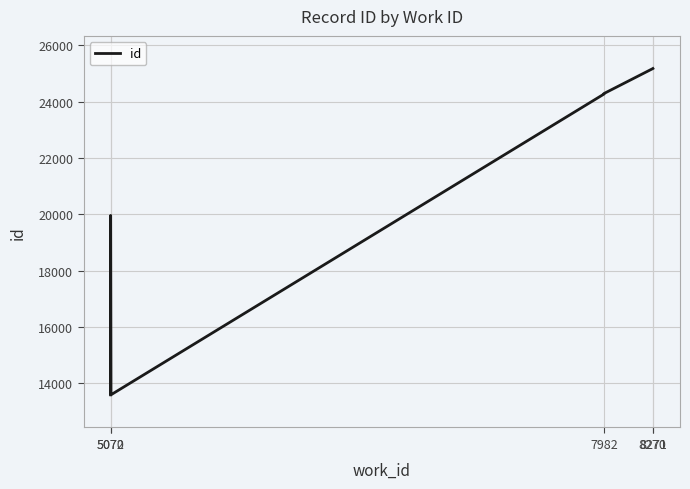

Which has a higher value, 5070 or 5070?

5070